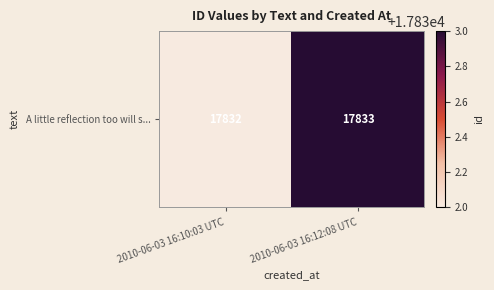

How many values are between 17832 and 17833?

2